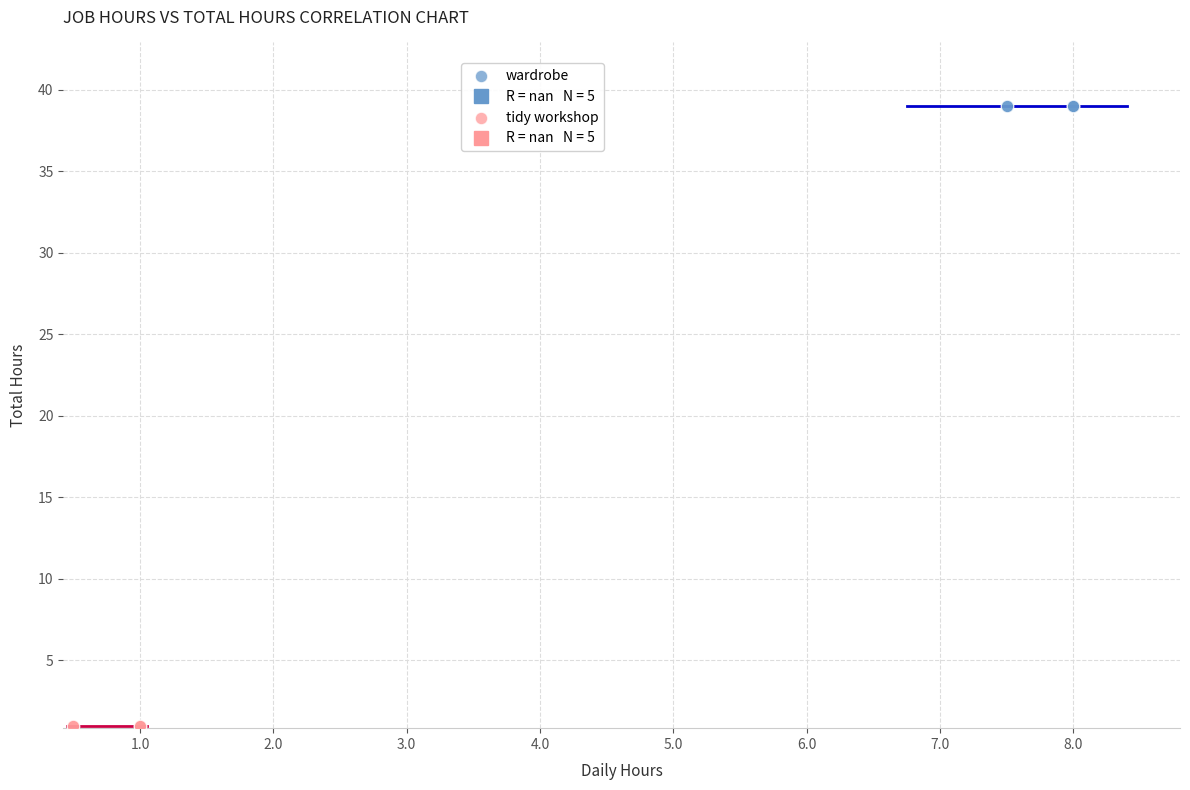

Which series contains the highest Y value?

wardrobe